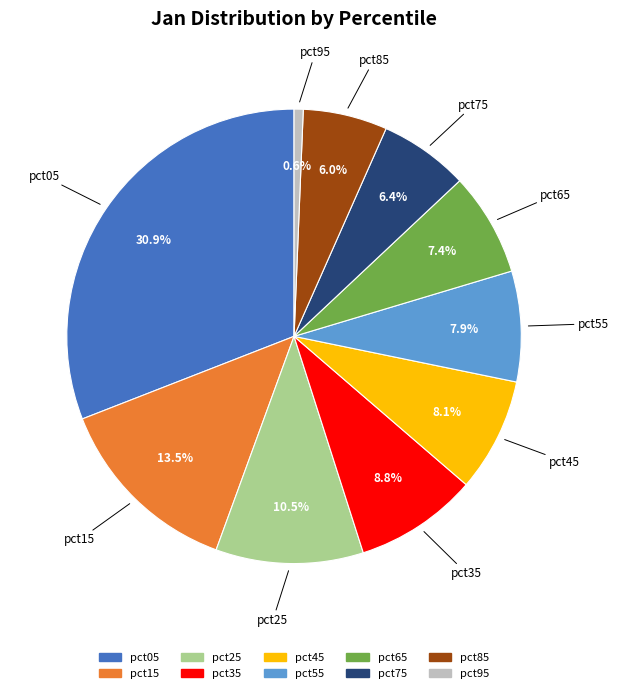

To the nearest percent, what is the difference between the largest and smallest slice percentages?

30%